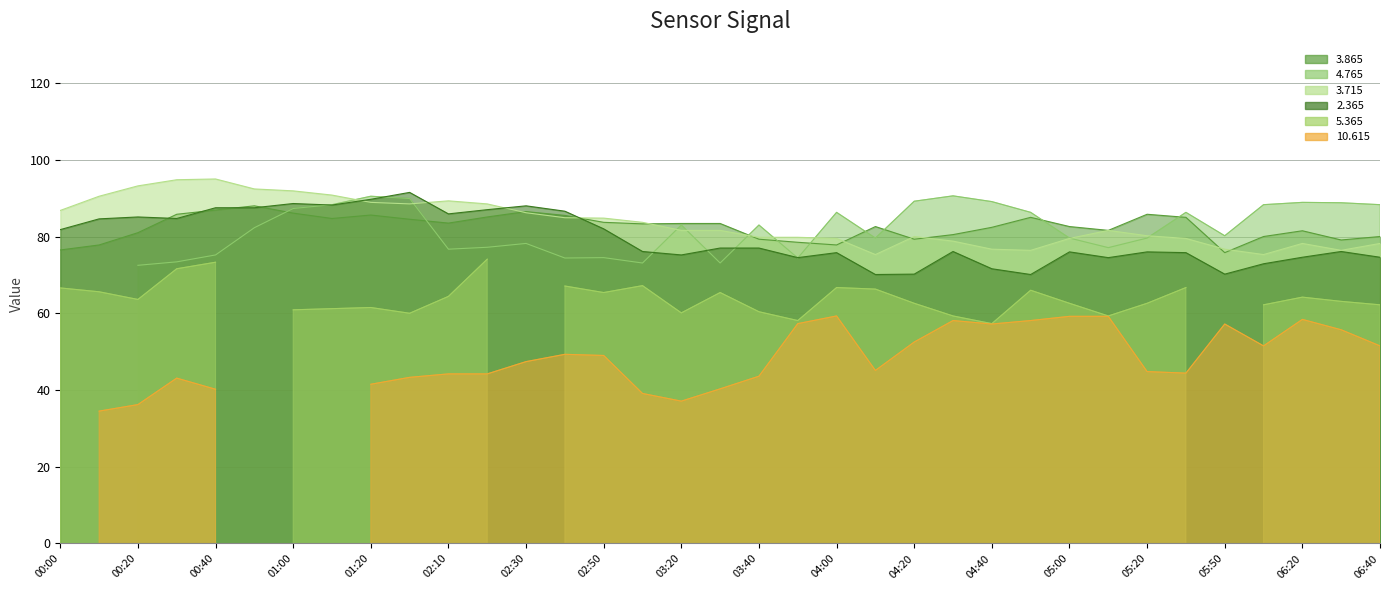

Which series ends up on top after the final intersection of   3.865 and   3.715?

  3.865